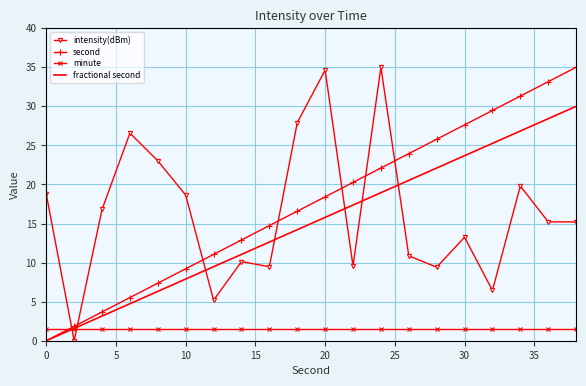

What is the maximum value shown in the chart?

35.0